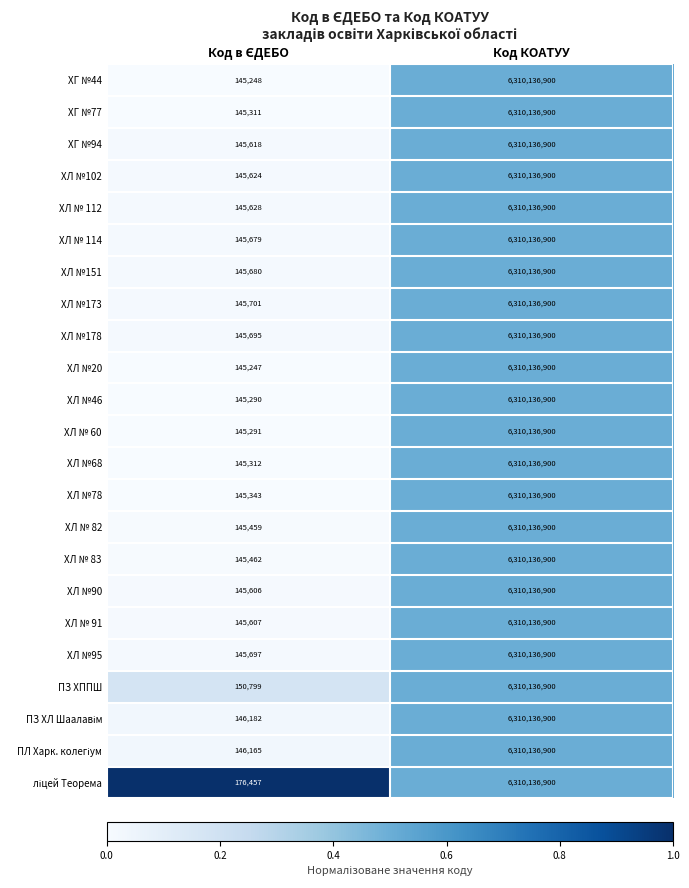

The value of ХЛ № 91 at Код КОАТУУ is 6310136900. True or false?

True